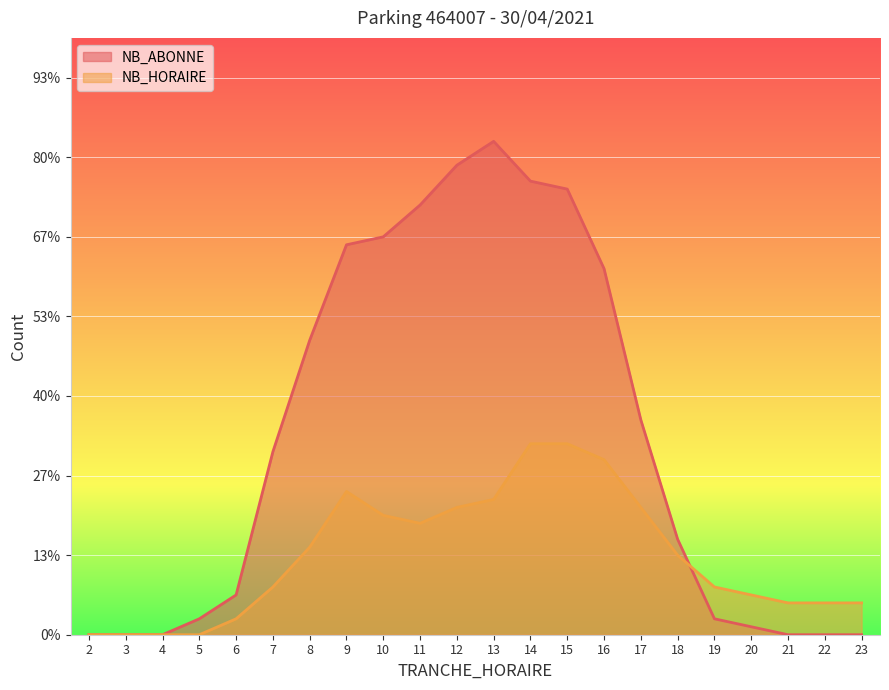

Which series ends up on top after the final intersection of NB_ABONNE and NB_HORAIRE?

NB_HORAIRE